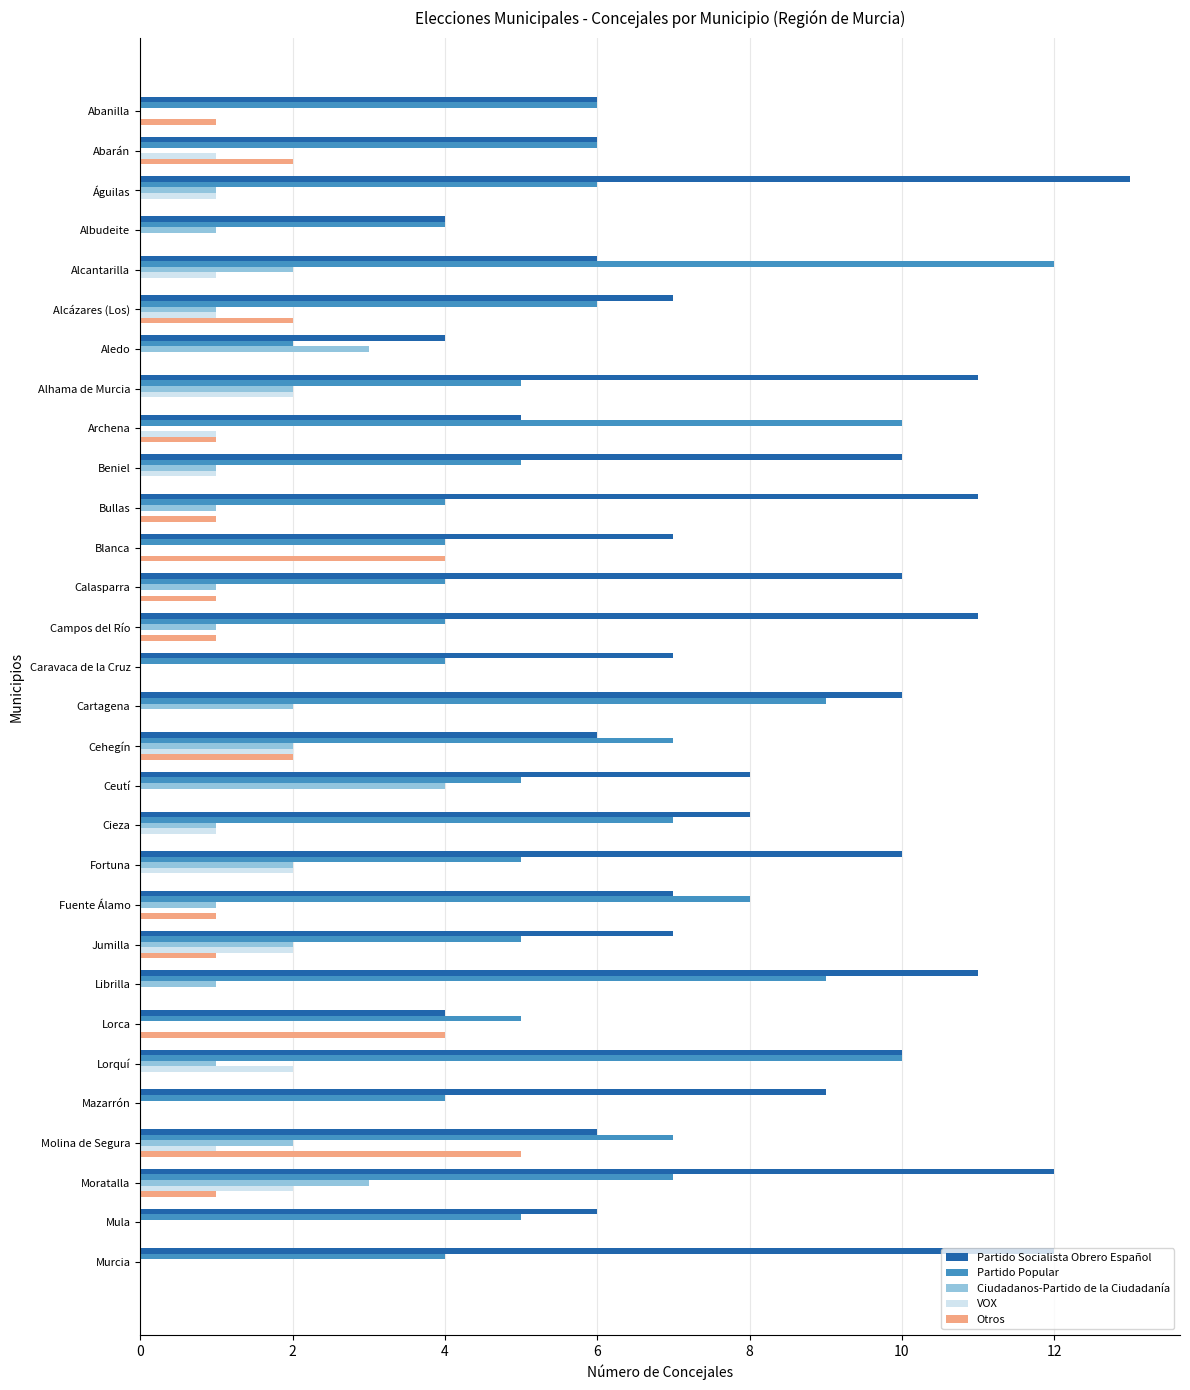

Is it true that Partido Popular equals 3 at Jumilla?

False